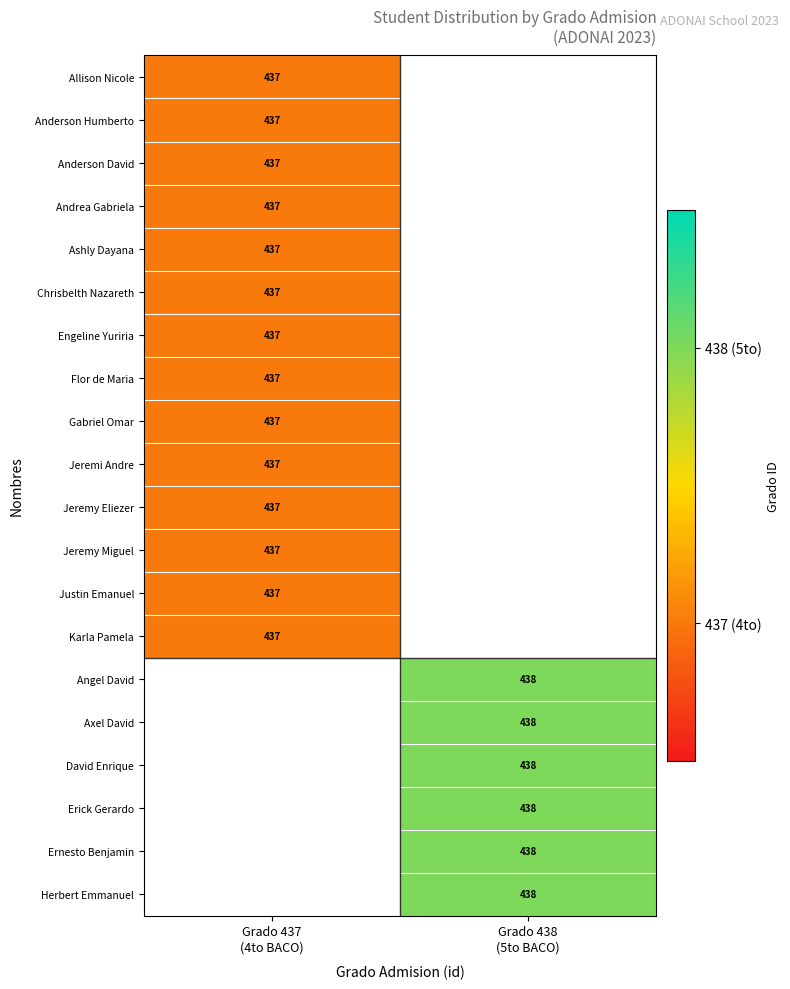

At how many categories does at least one series exceed 437?

1